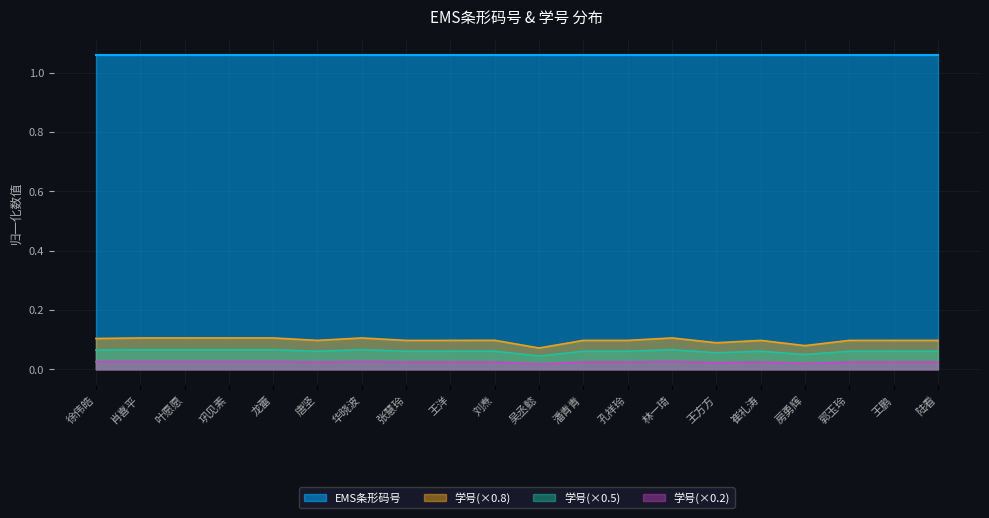

True or false: student_ids and EMS_codes intersect in this chart.

False